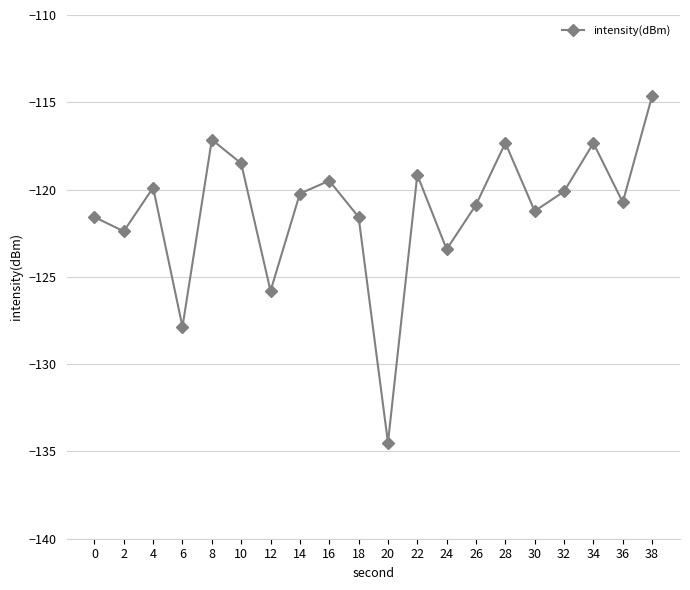

At which category does the chart reach its minimum across all series?

20